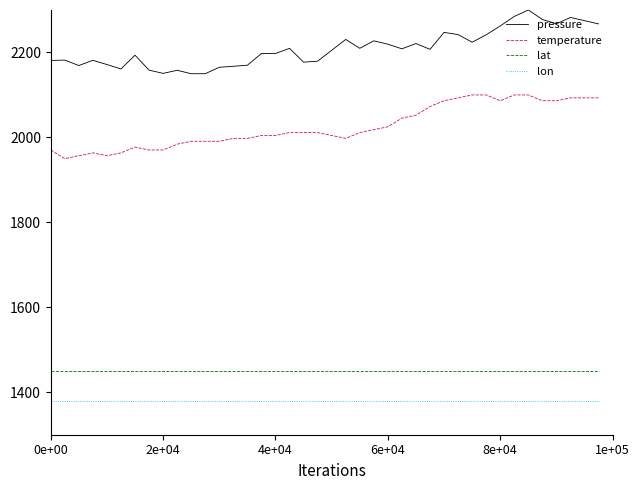

What is the maximum value for temperature?

2100.0